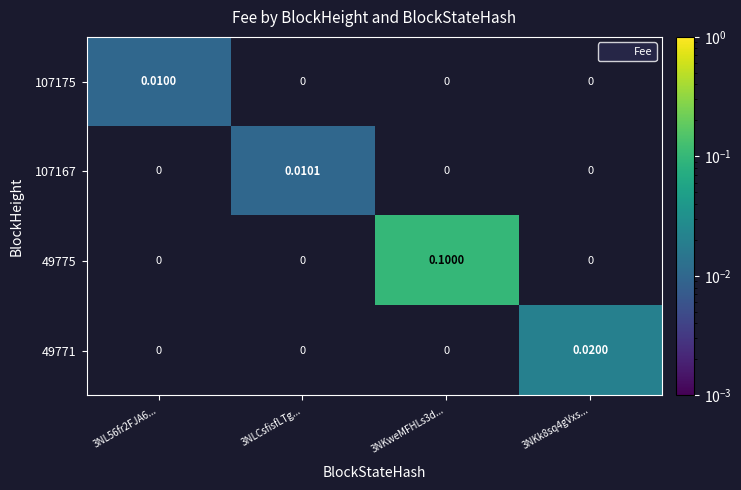

At 3NLCsfisfLTg..., list the series in order from smallest to largest.

107175, 107167, 49775, 49771